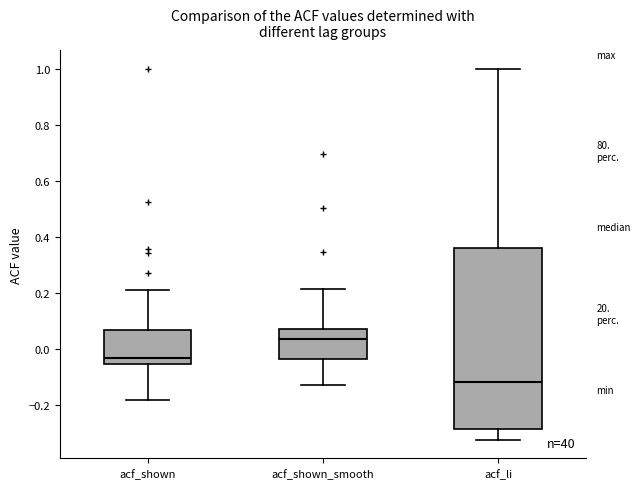

Which box's median line is the lowest?

acf_li